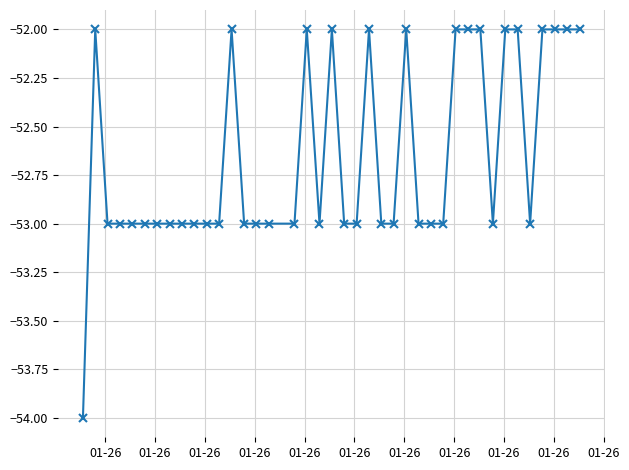

What is the maximum value shown in the chart?

-52